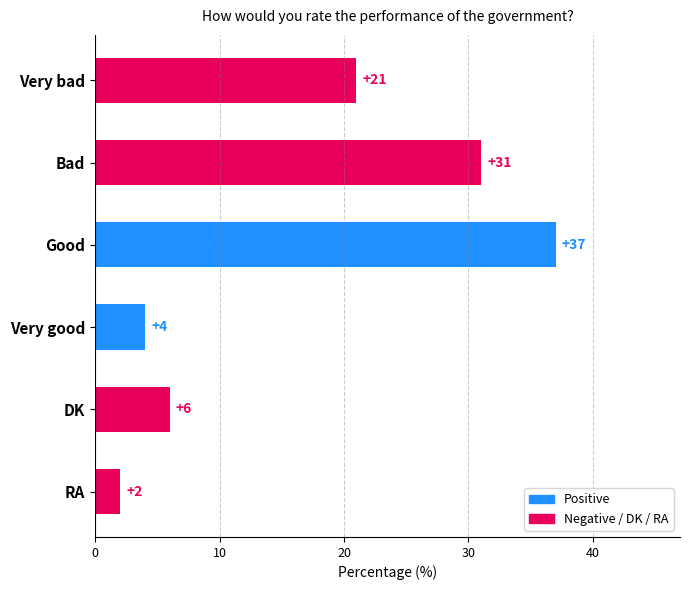

Is it true that the value at RA is 2?

True